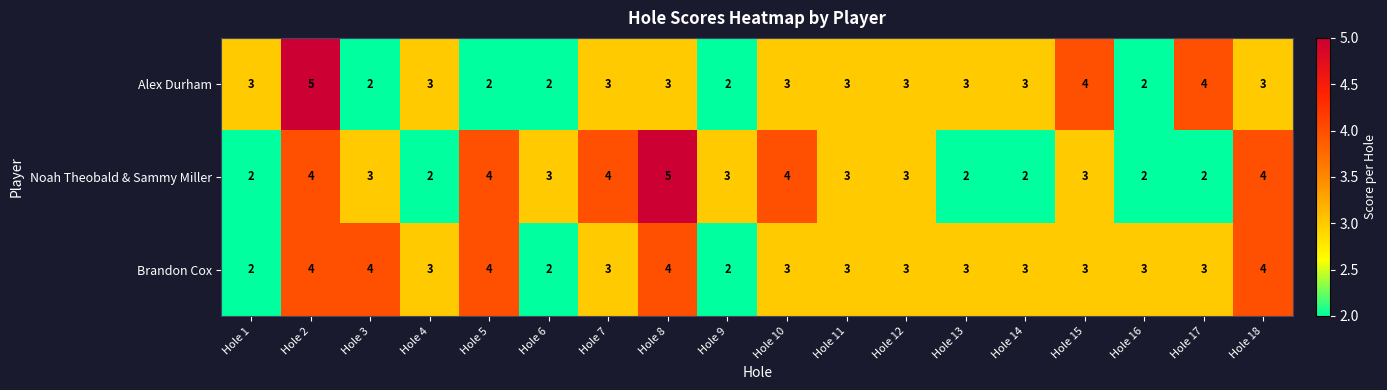

List the series in order of their overall mean, lowest first.

Alex Durham, Noah Theobald & Sammy Miller, Brandon Cox